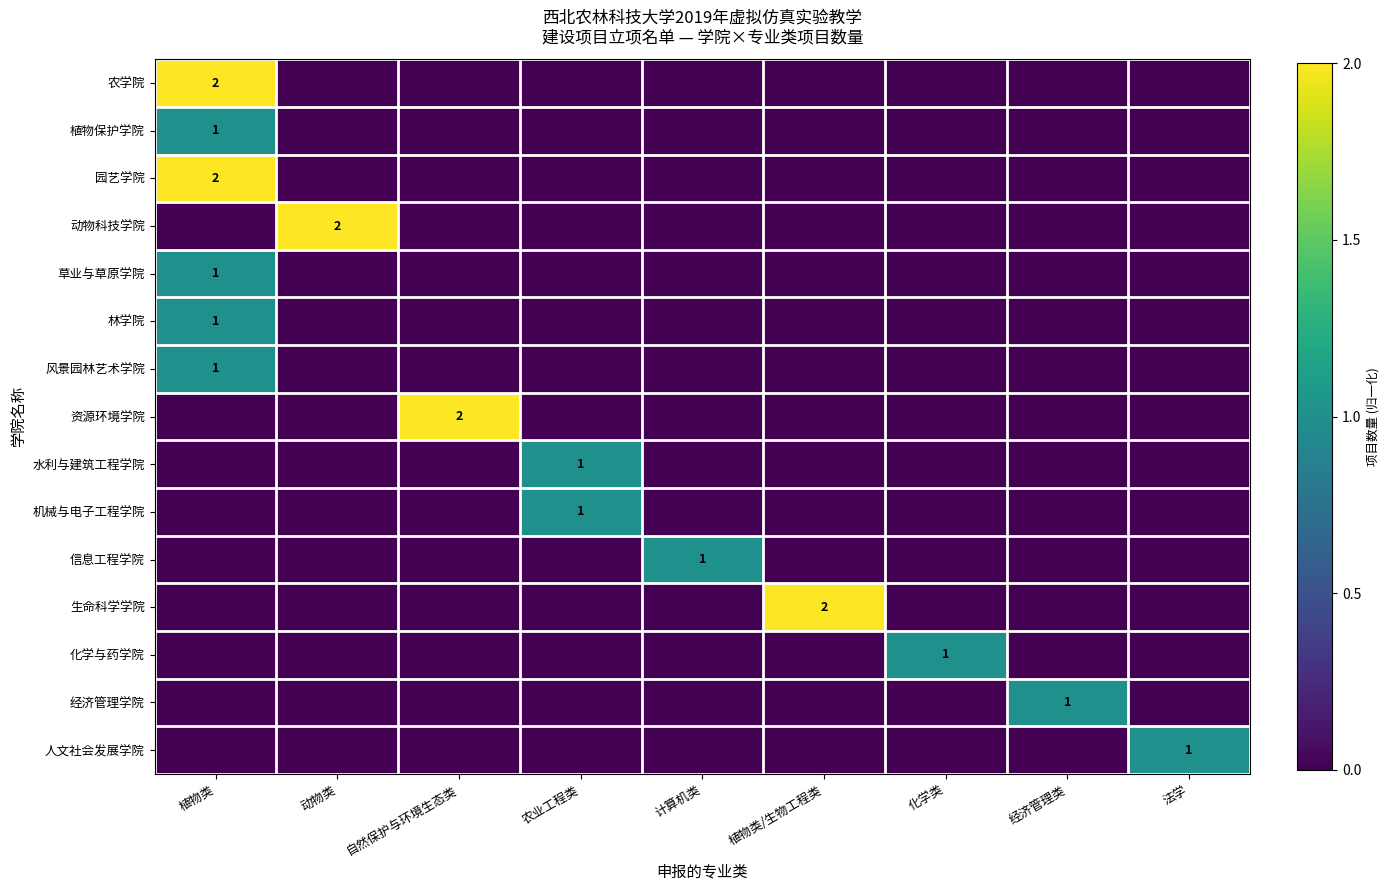

Is it true that 园艺学院 equals 1 at 植物类?

False